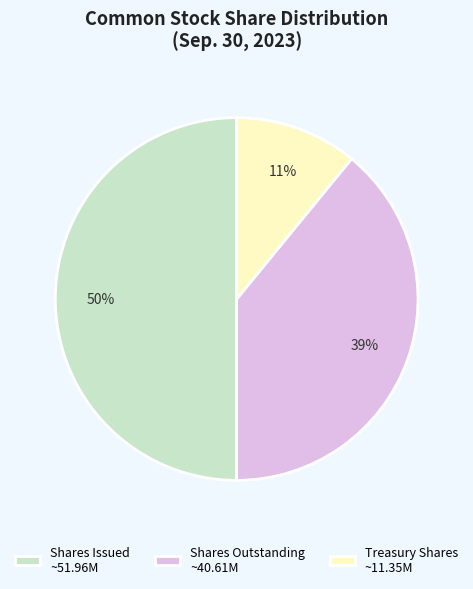

How many segments does this pie chart have?

3